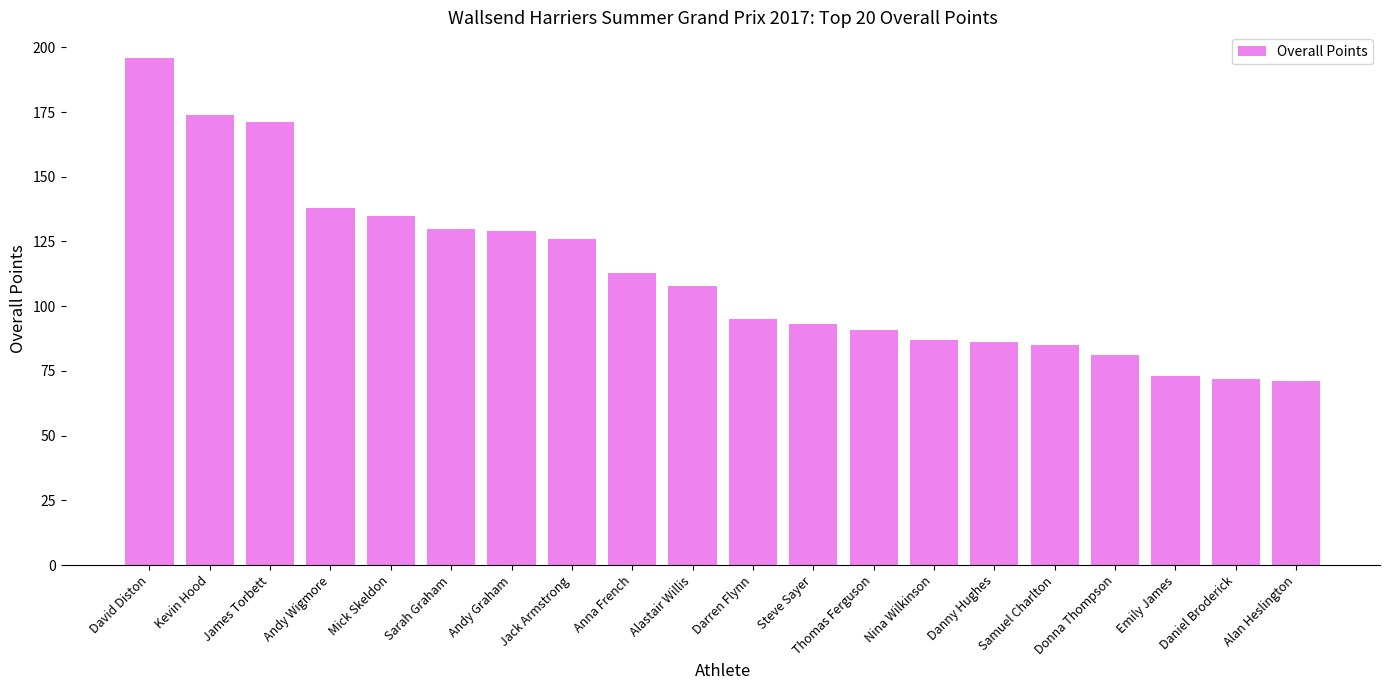

What is the change in value from James Torbett to Emily James?

-98